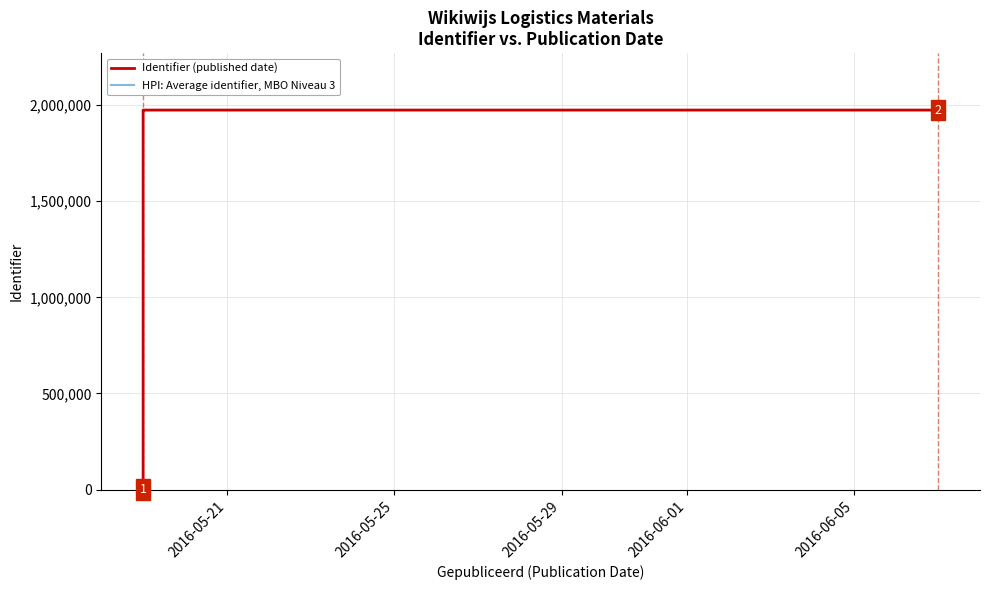

Does the chart display data point markers on the line(s)?

No